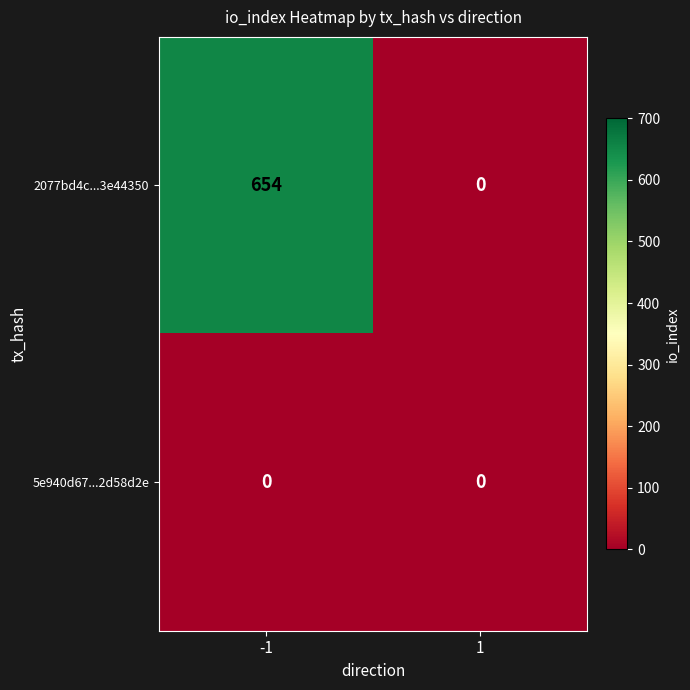

Between -1 and 1, which series saw the biggest shift?

2077bd4c...3e44350